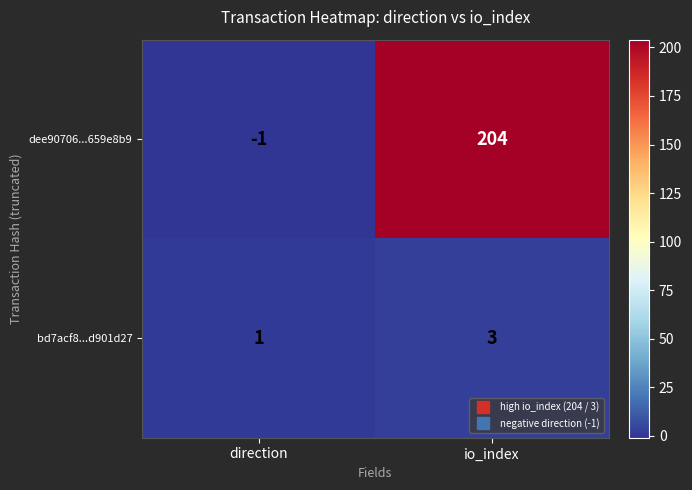

Reading left to right, list all the values displayed in this chart.

dee90706...659e8b9: -1	204
bd7acf8...d901d27: 1	3